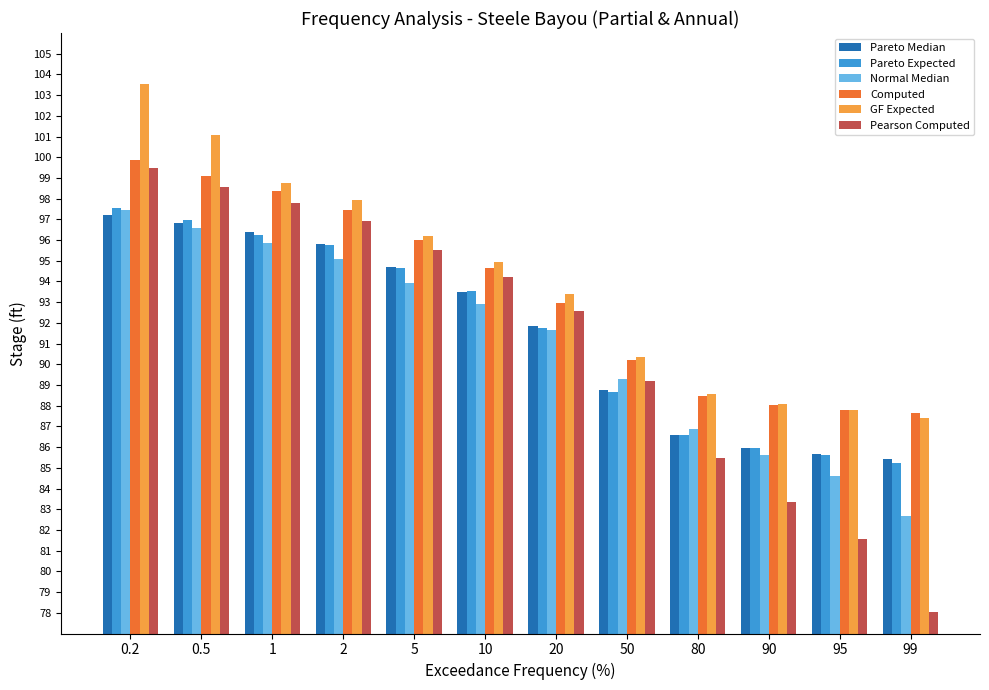

Where is Pareto Expected nearest to the value 91?

20